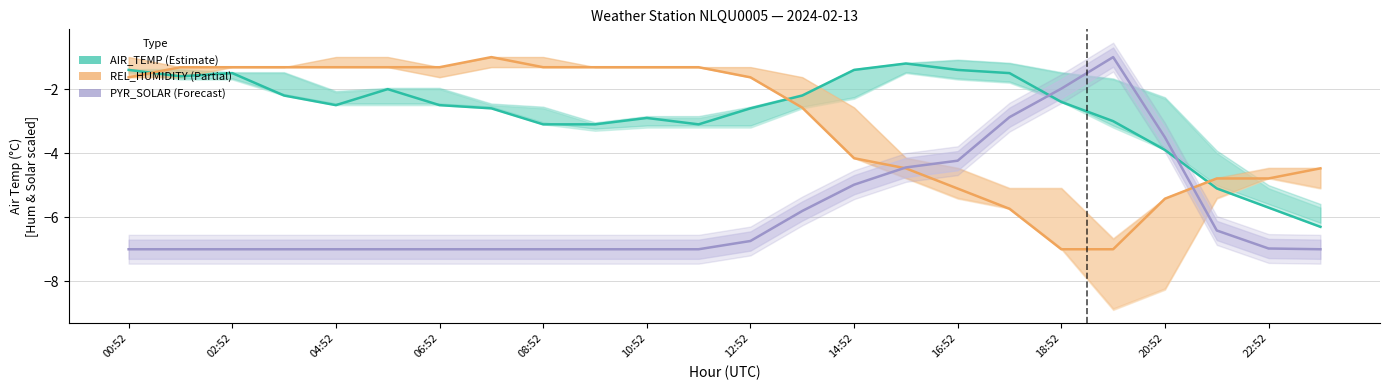

What is the total value across all series at 06:52?

-10.8